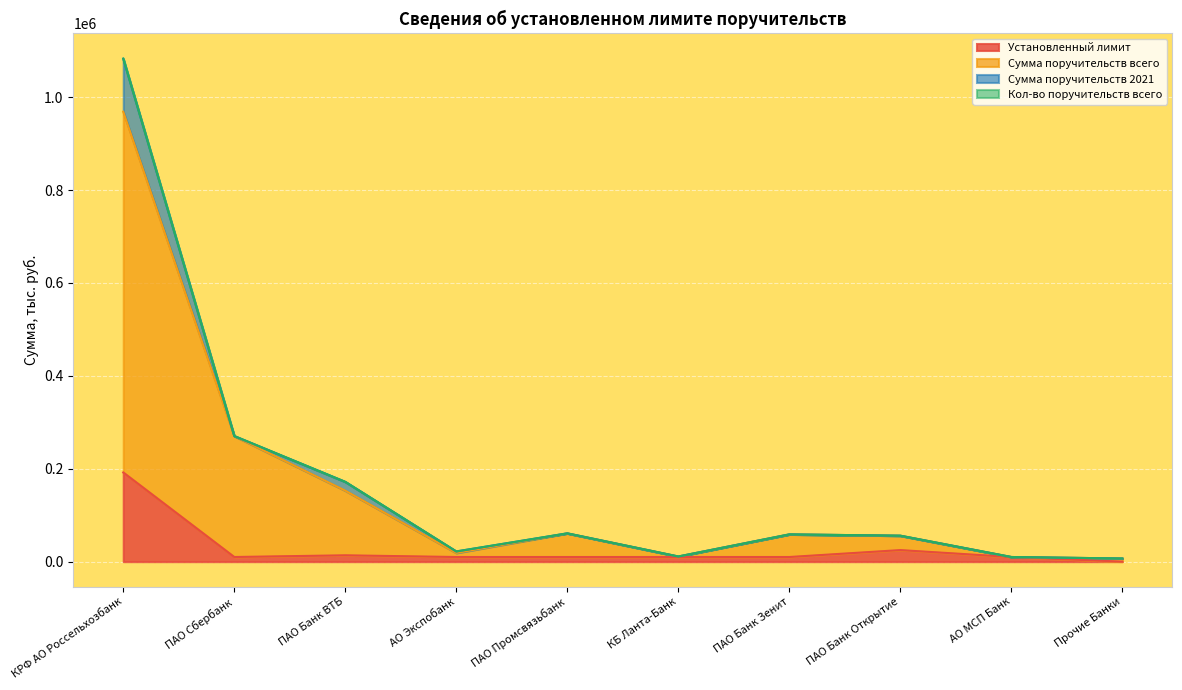

Between КБ Ланта-Банк and ПАО Сбербанк, which is larger?

КБ Ланта-Банк